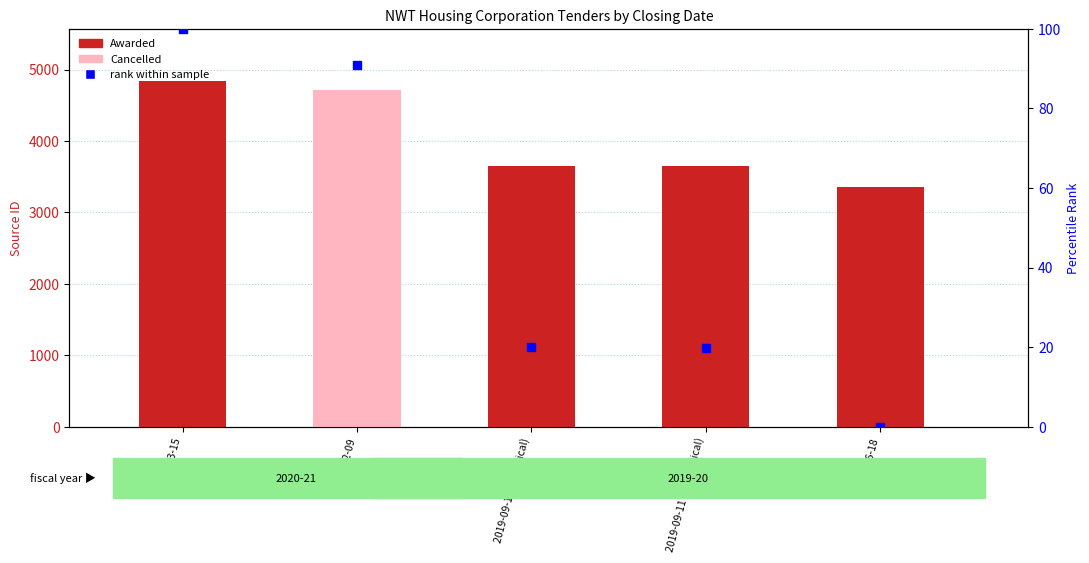

Which series reaches the minimum Y coordinate?

rank within sample